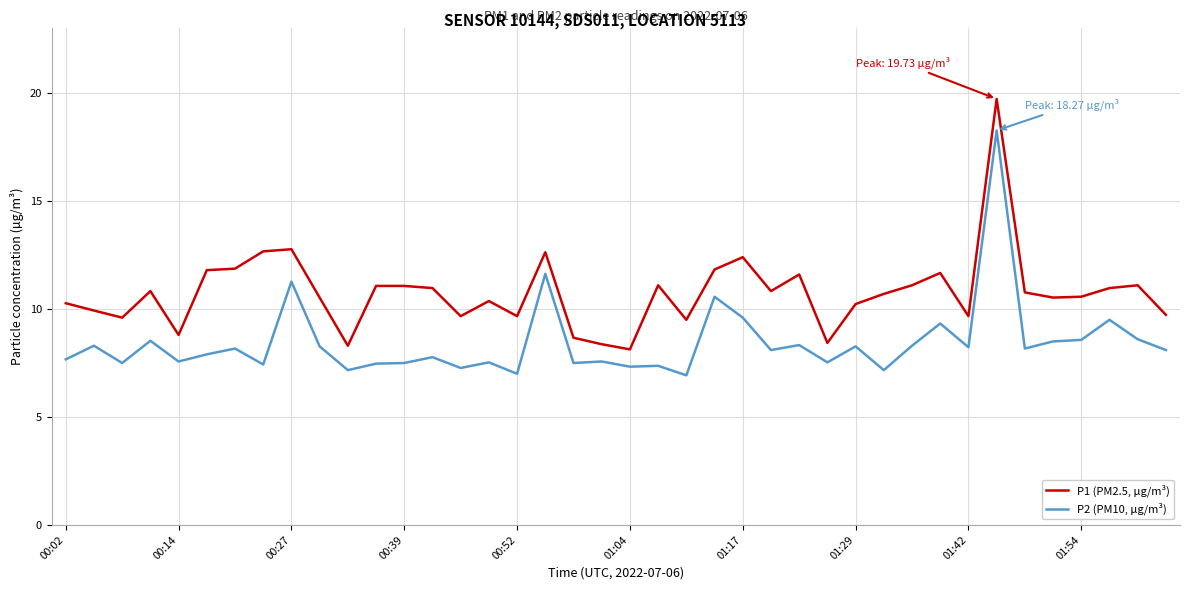

True or false: P1 (PM2.5, µg/m³) and P2 (PM10, µg/m³) cross at least once.

False